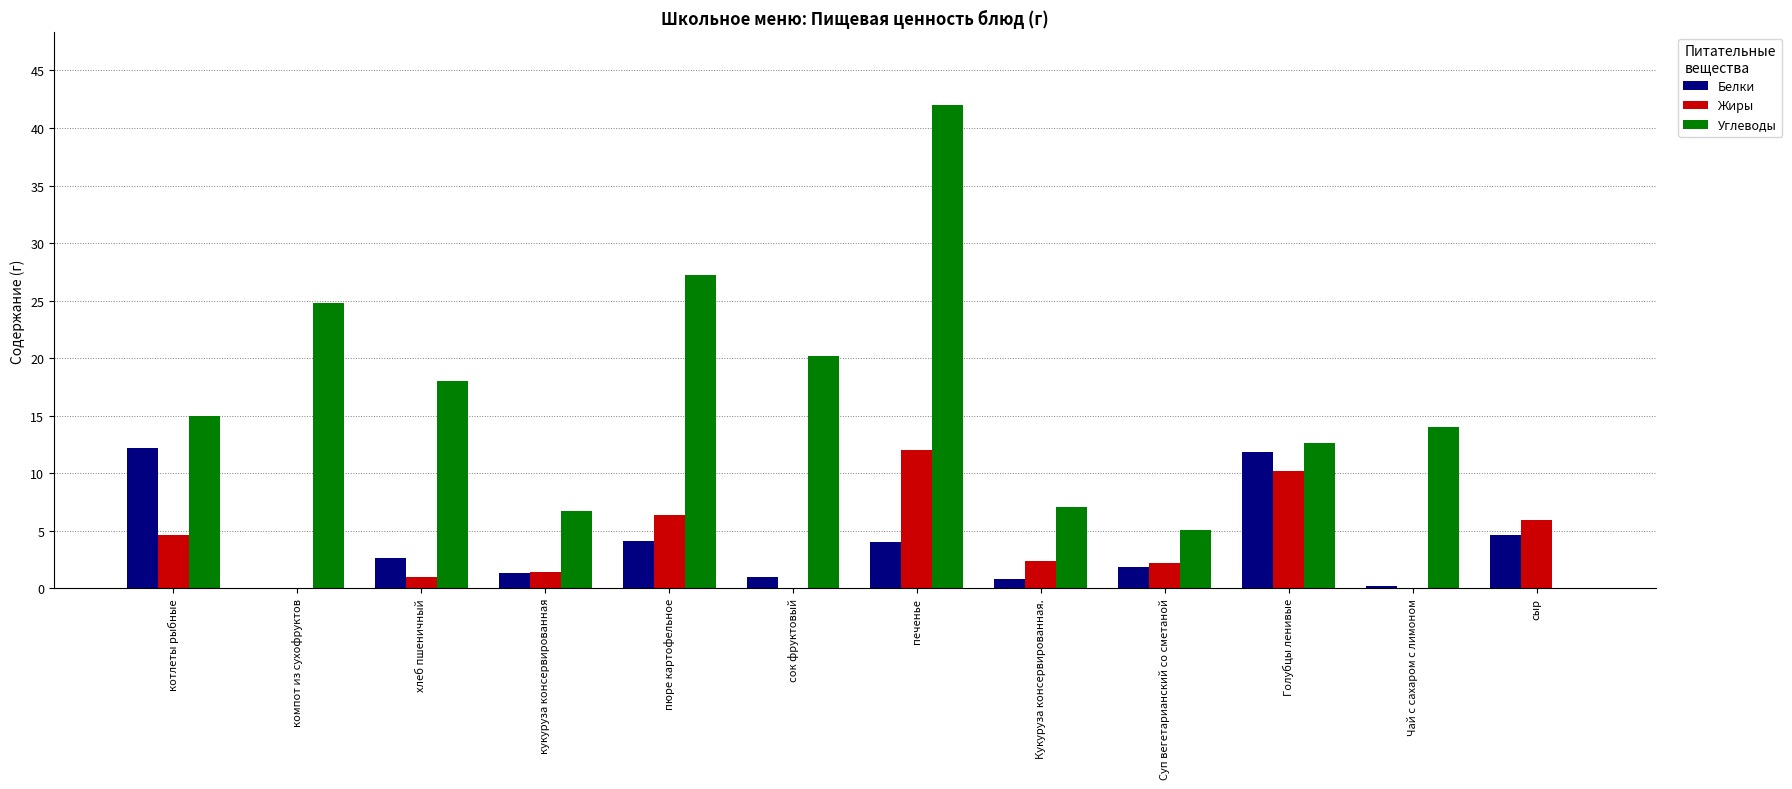

The Углеводы series shows 29.5 at сок фруктовый. True or false?

False